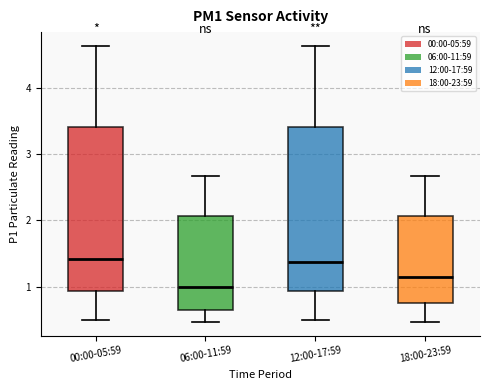

Reading left to right, transcribe this box plot: for each box, give where its median line is, the range the box spans, and where its two whiskers end, as read against the y-axis. The values are not printed on the chart, so give them approximately, as read against the axis.

00:00-05:59: median 1.4, box 0.9 to 3.4, whiskers 0.5 to 4.6
06:00-11:59: median 1.0, box 0.7 to 2.1, whiskers 0.5 to 2.7
12:00-17:59: median 1.4, box 0.9 to 3.4, whiskers 0.5 to 4.6
18:00-23:59: median 1.2, box 0.8 to 2.1, whiskers 0.5 to 2.7